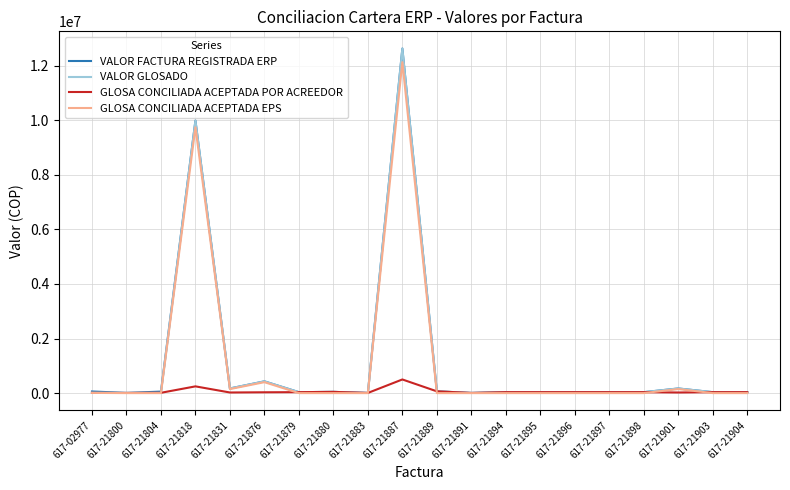

At which label is VALOR FACTURA REGISTRADA ERP closest to 6318804?

617-21818